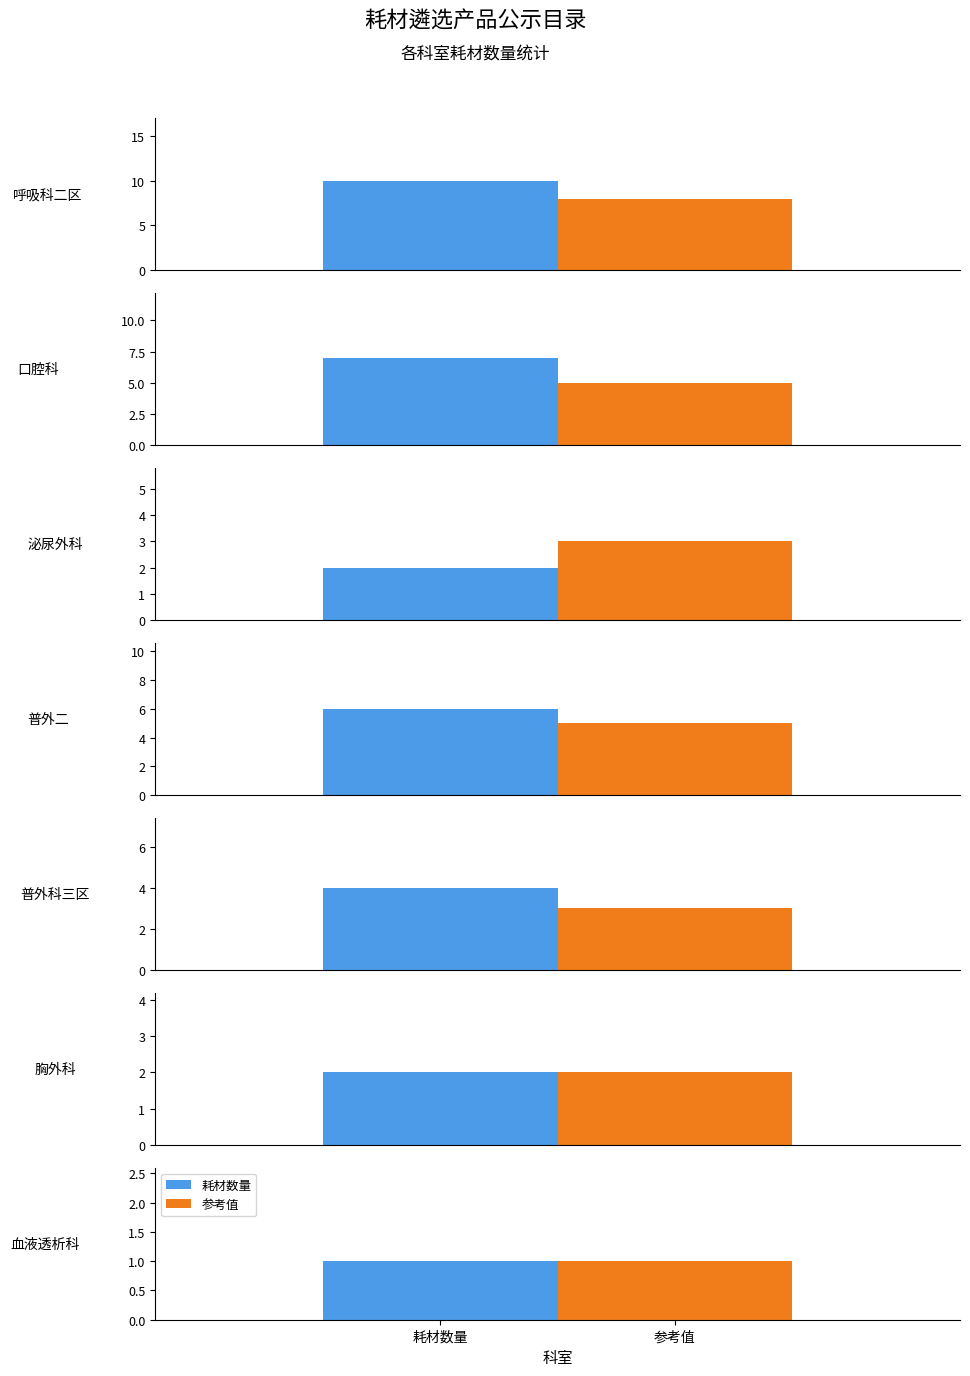

List the series in order of their peak value, lowest first.

参考值, 耗材数量